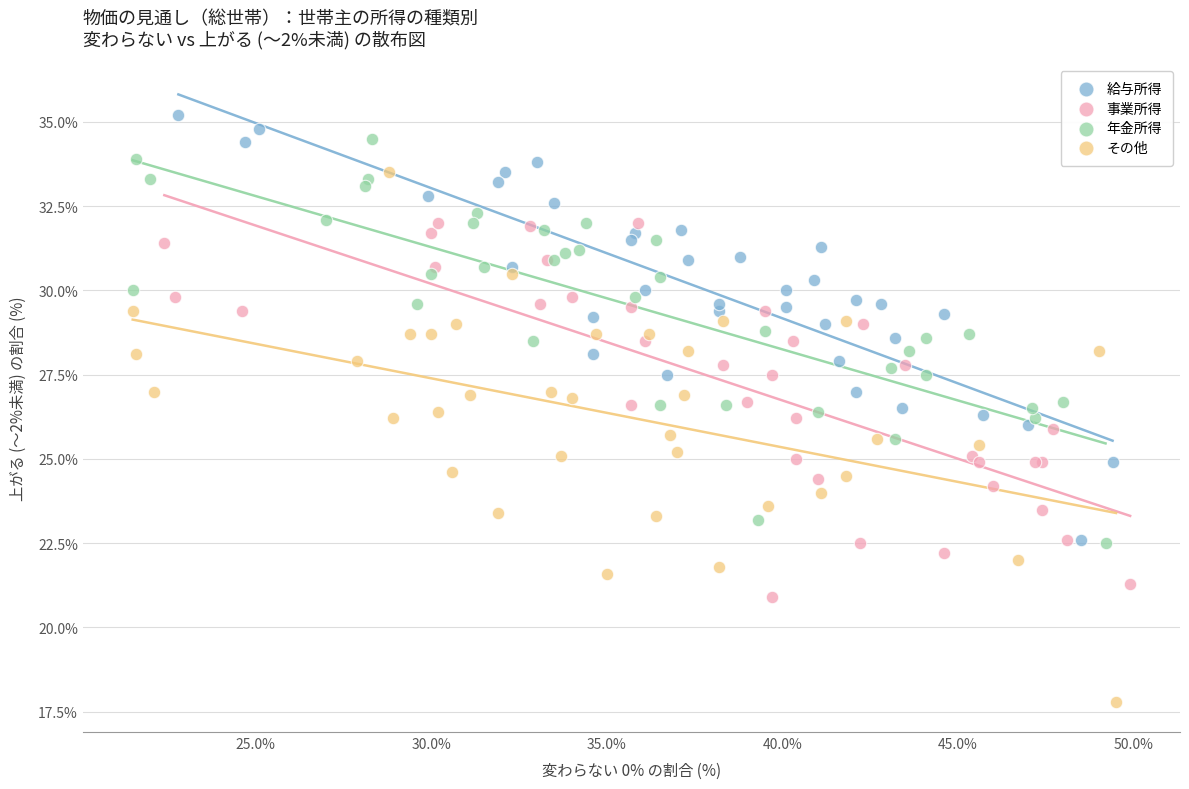

Which series reaches the maximum Y coordinate?

給与所得